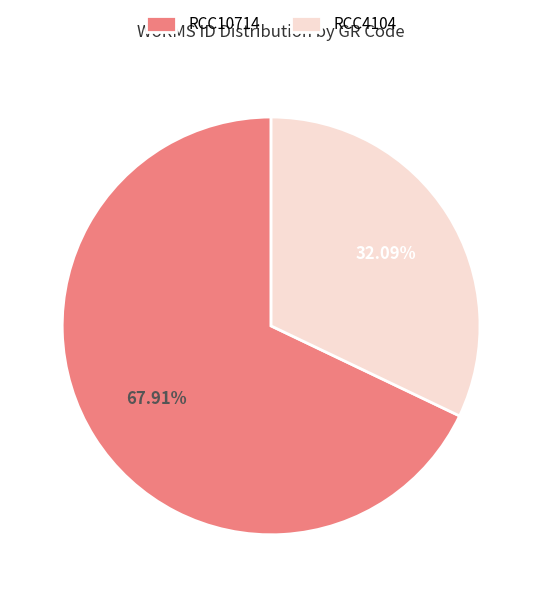

What is the ratio of the value at RCC4104 to the value at RCC10714?

0.5